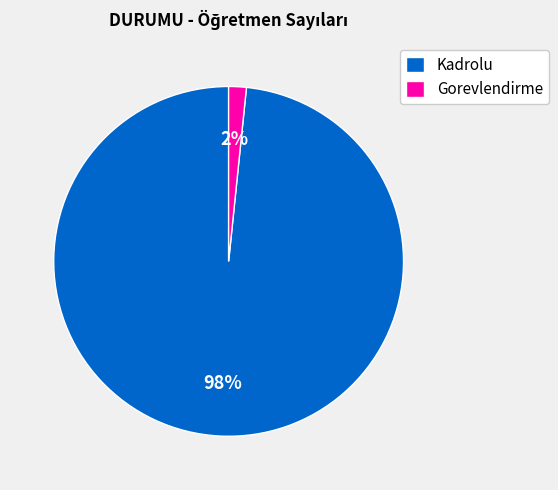

How many segments does this pie chart have?

2